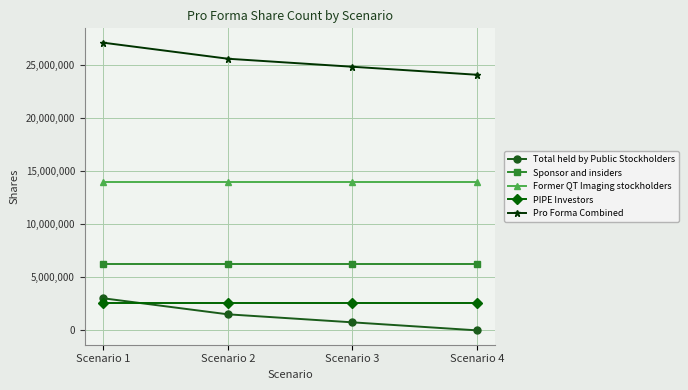

What are all the series names shown in the legend?

Total held by Public Stockholders, Sponsor and insiders, Former QT Imaging stockholders, PIPE Investors, Pro Forma Combined